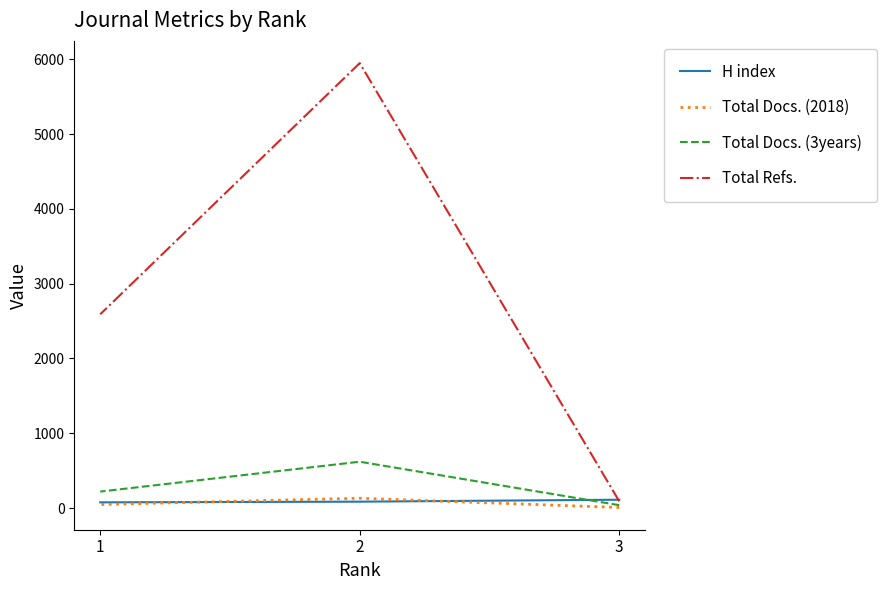

What is the total value across all series at 1?

2933